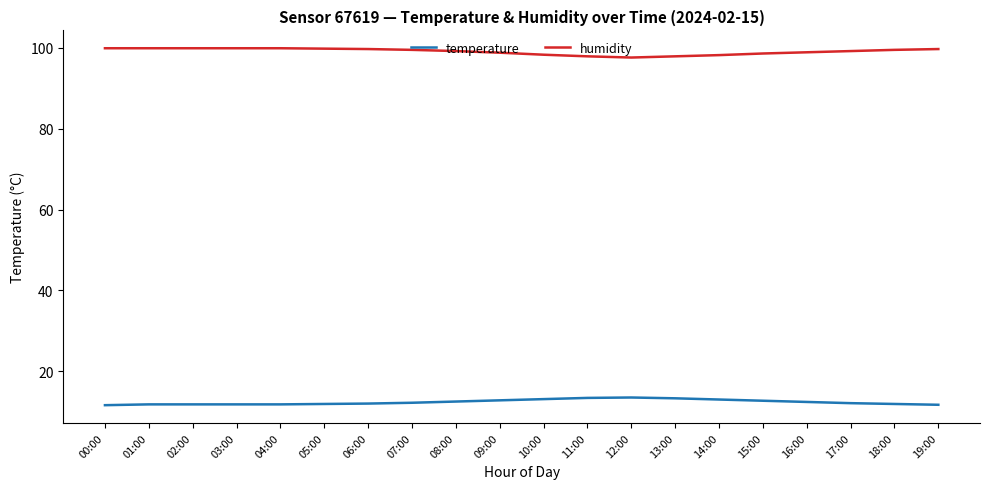

What is the minimum value shown in the chart?

11.6